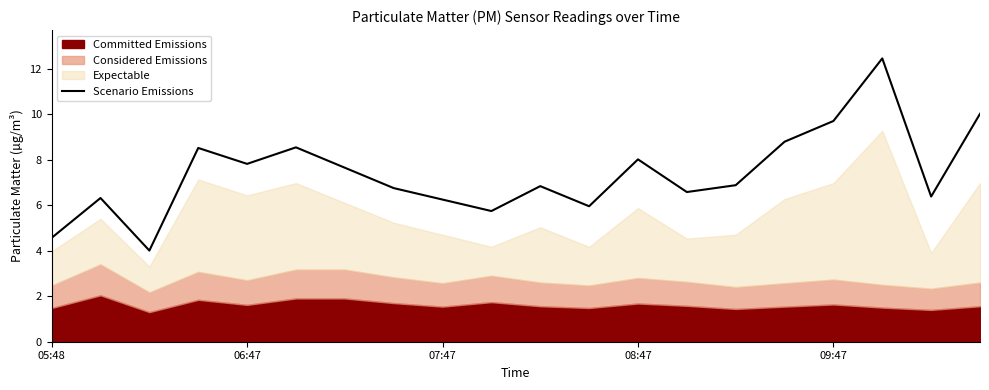

The Scenario Emissions series shows 6.2 at 07:47. True or false?

True